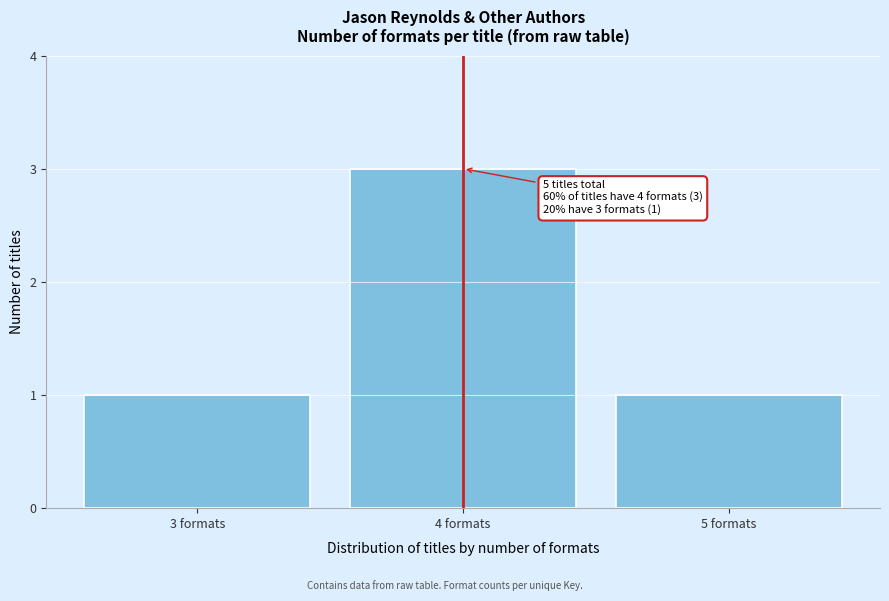

Reading right to left, what are all the values shown in this chart?

1	3	1